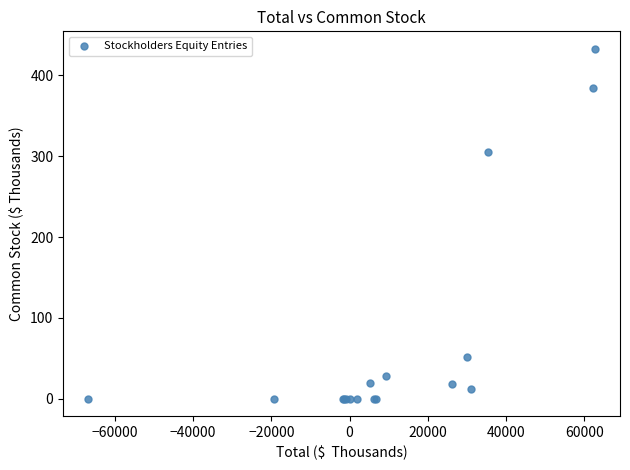

What Y value in the scatter plot is closest to 216?

305